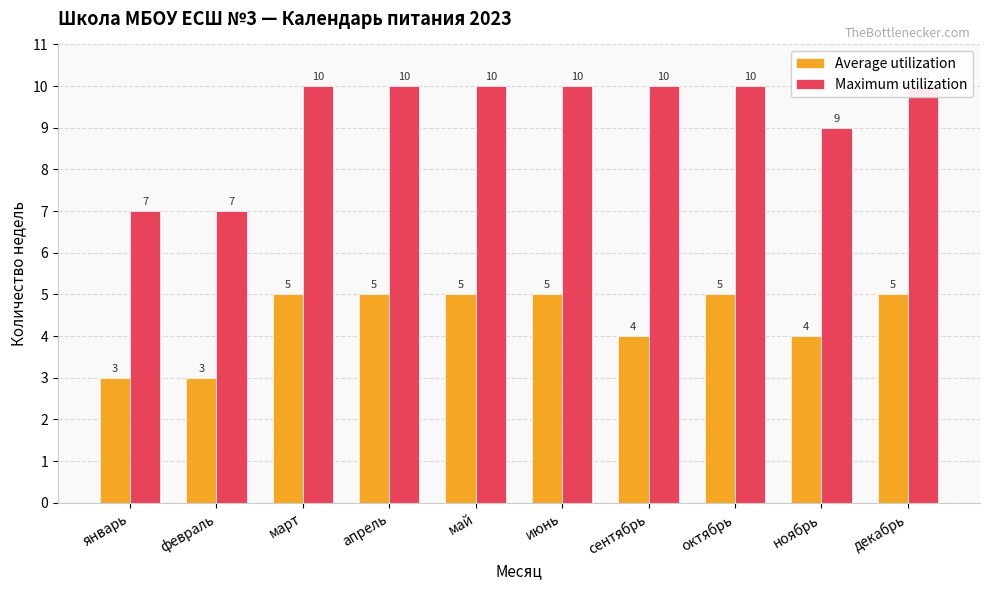

What is the difference between the Average utilization values at март and ноябрь?

1